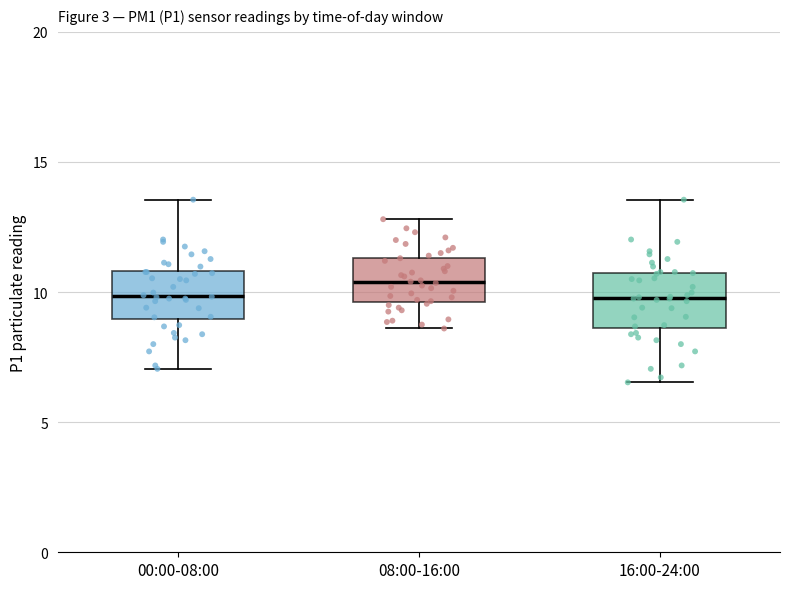

Where does the upper whisker of the box for 00:00-08:00 end on the y-axis? The values are not printed on the chart, so give them approximately, as read against the axis.

13.5